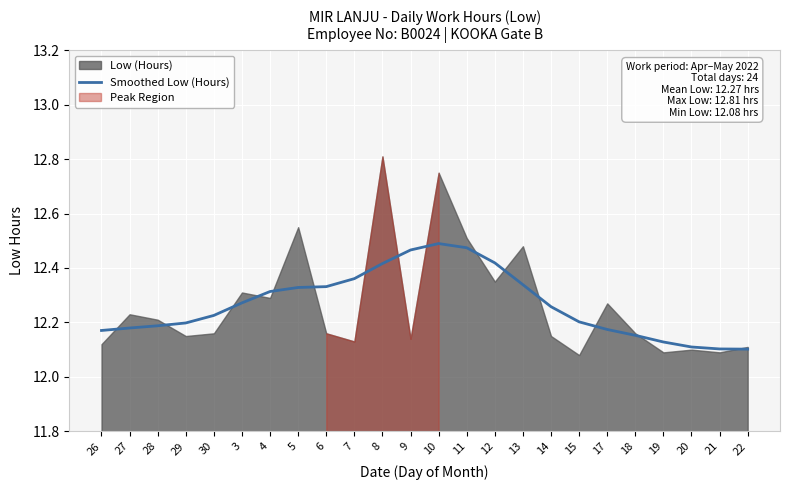

True or false: Smoothed Low (Hours) has a value of 16.0 at 22.

False